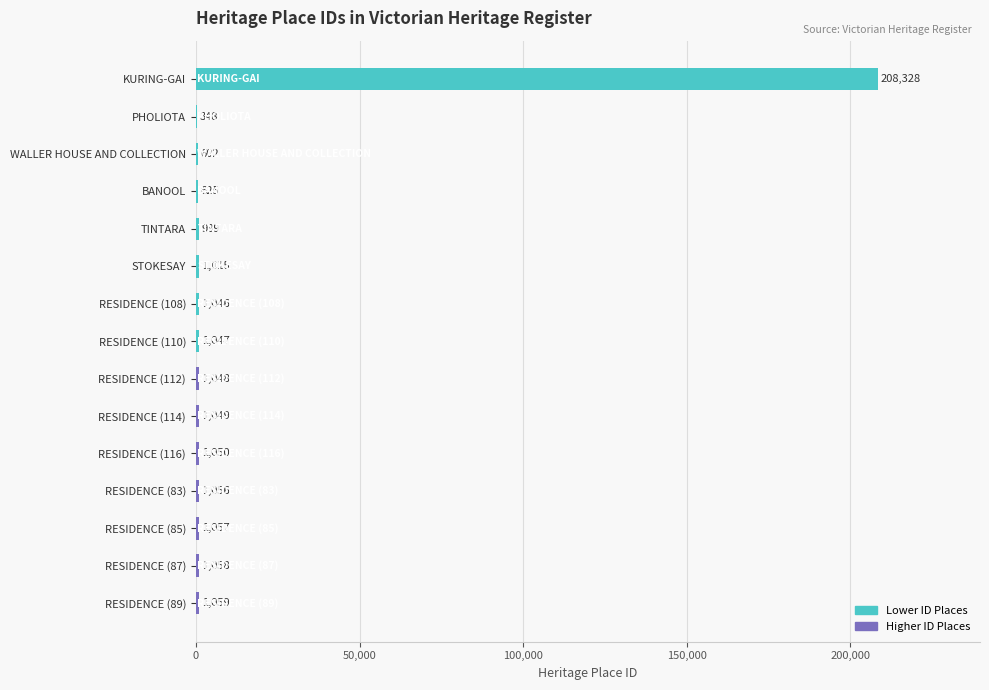

What is the sum of the values at RESIDENCE (89) and RESIDENCE (110)?

2106